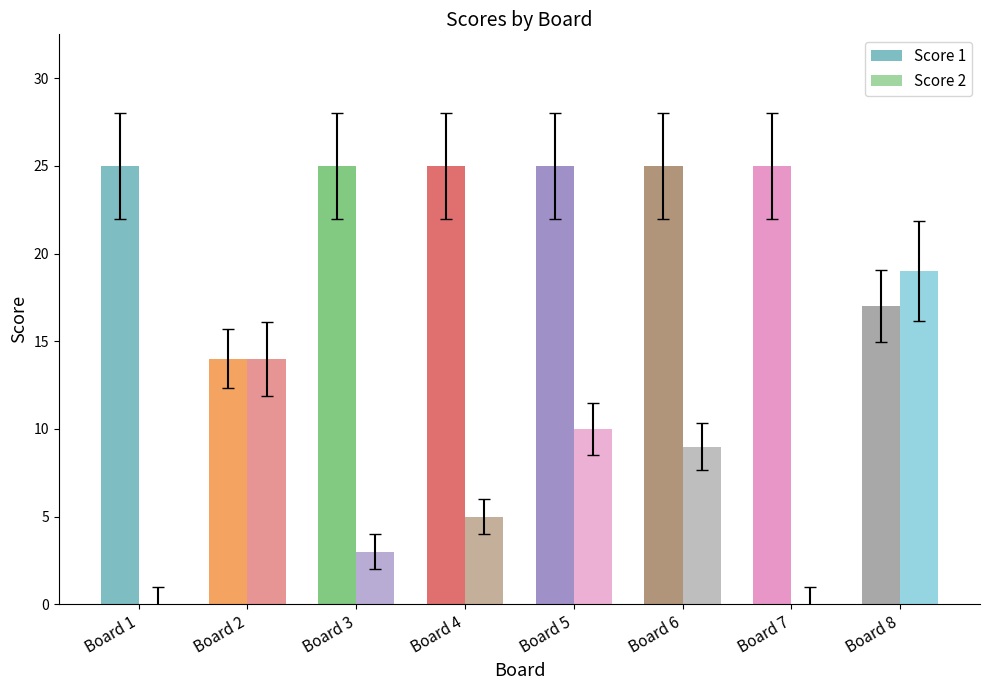

What is the sum of all Score 1 values?

181